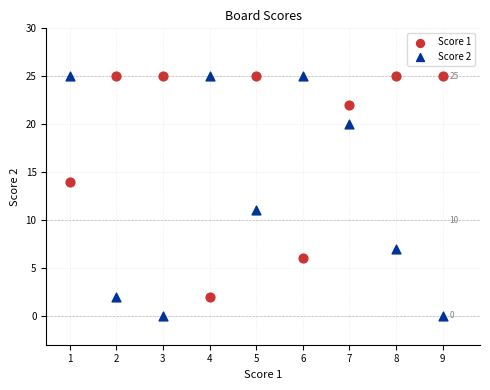

Across all data points, what is the range of Y values (max minus min)?

25